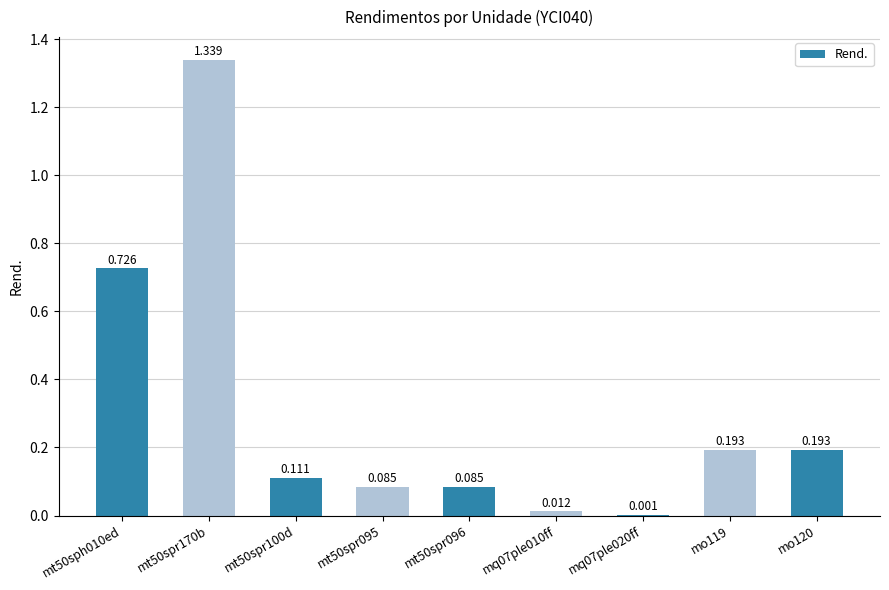

What is the label of the 3rd bar from the left?

mt50spr100d